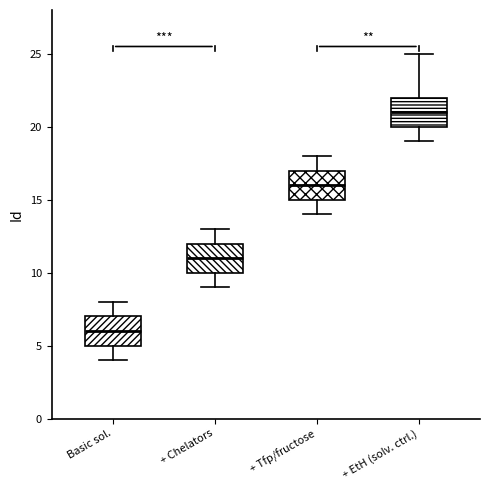

Reading left to right, read every box against the y-axis: the position of its median line, the range the box covers, and the ends of its whiskers. The values are not printed on the chart, so give them approximately, as read against the axis.

Basic sol.: median 6, box 5 to 7, whiskers 4 to 8
+ Chelators: median 11, box 10 to 12, whiskers 9 to 13
+ Tfp/fructose: median 16, box 15 to 17, whiskers 14 to 18
+ EtH (solv. ctrl.): median 21, box 20 to 22, whiskers 19 to 25